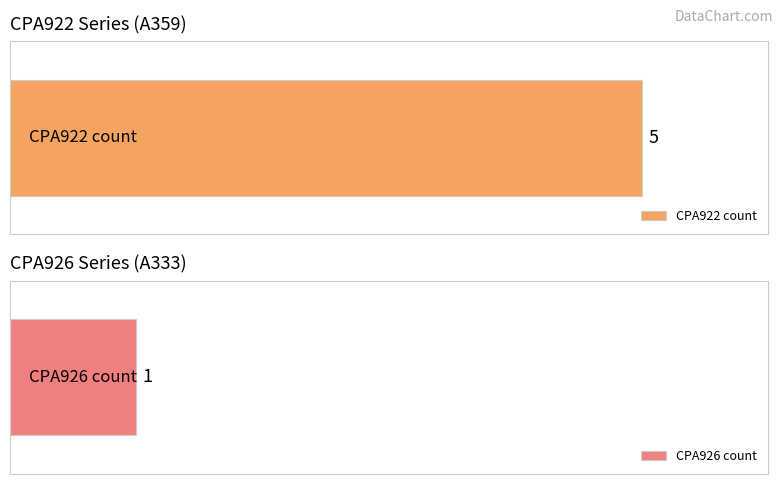

What is the value of the CPA926 bar at the 2nd from the left?

1